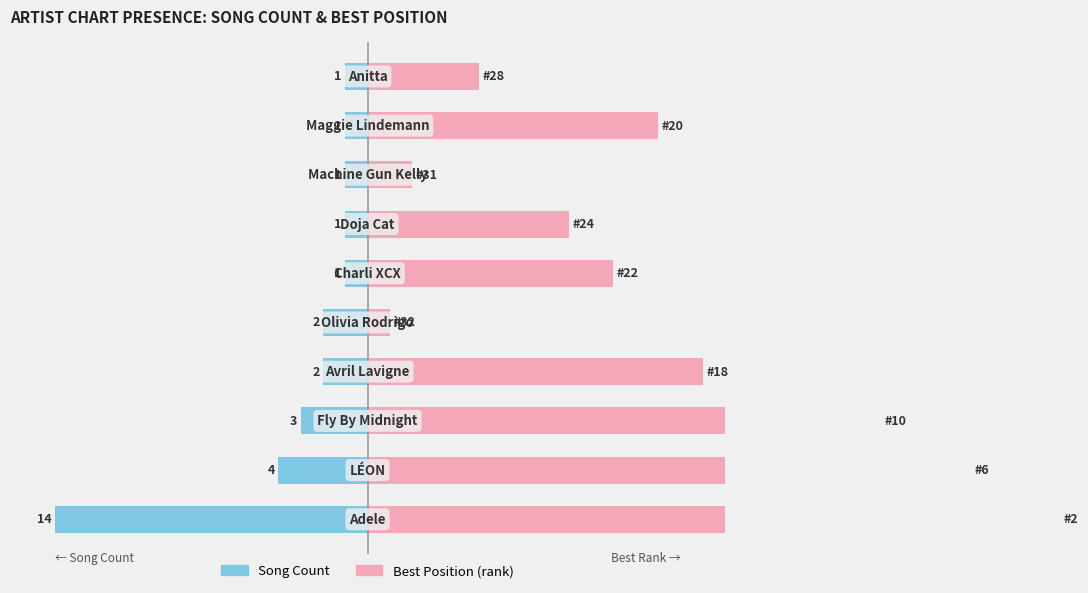

Which series has the widest spread of values?

Best Position (inverted)